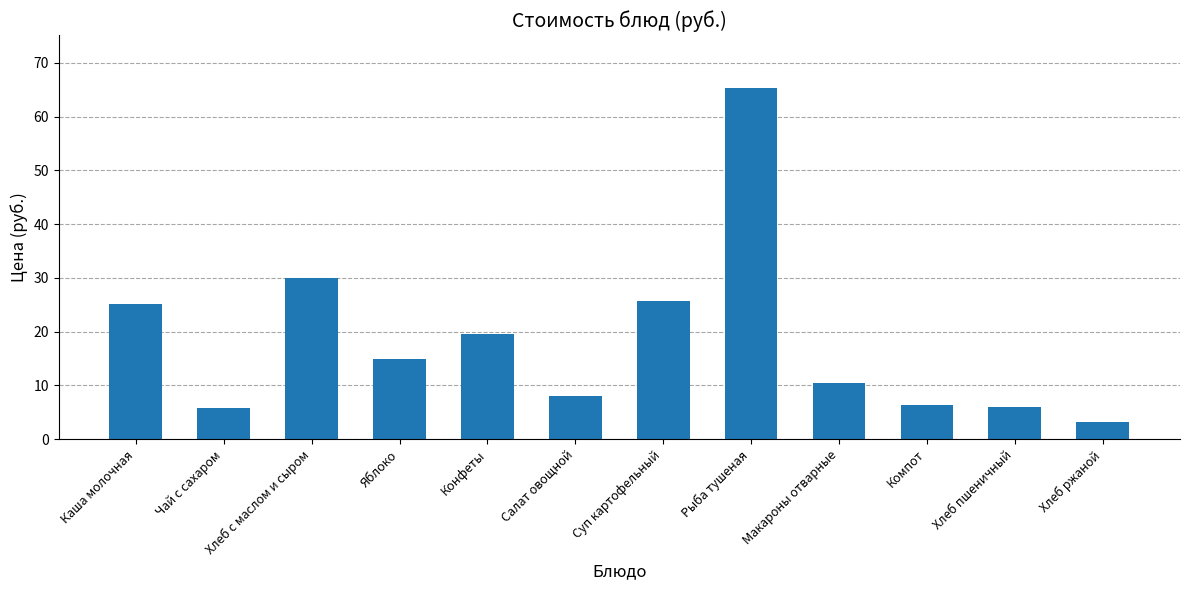

True or false: the data shows 3.2 at Хлеб ржаной.

True